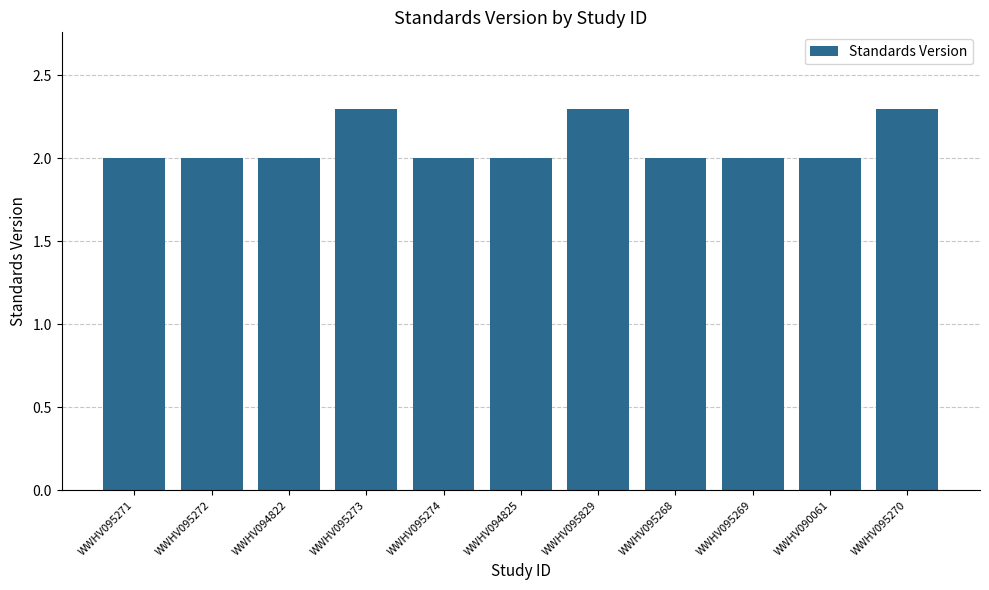

What is the maximum value shown in the chart?

2.3